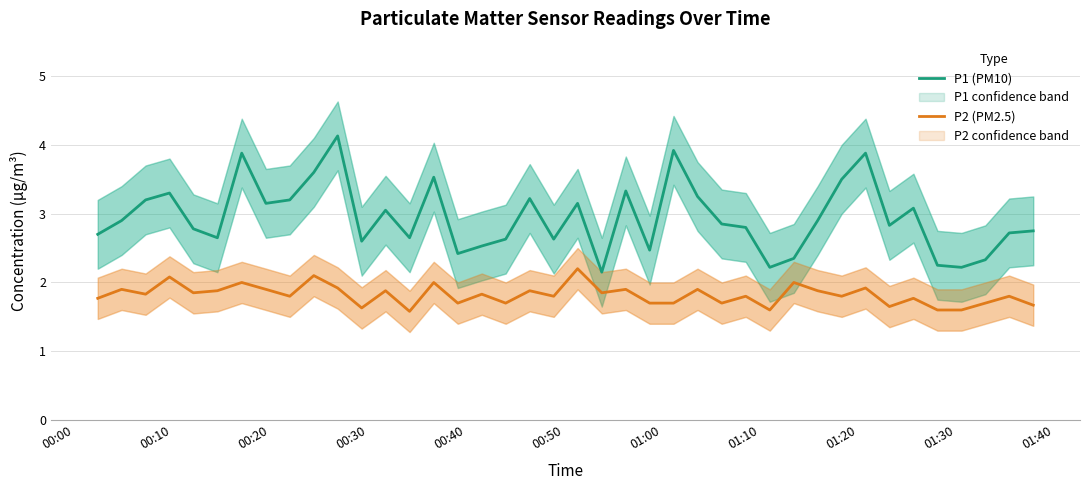

What is the smallest value displayed?

1.6